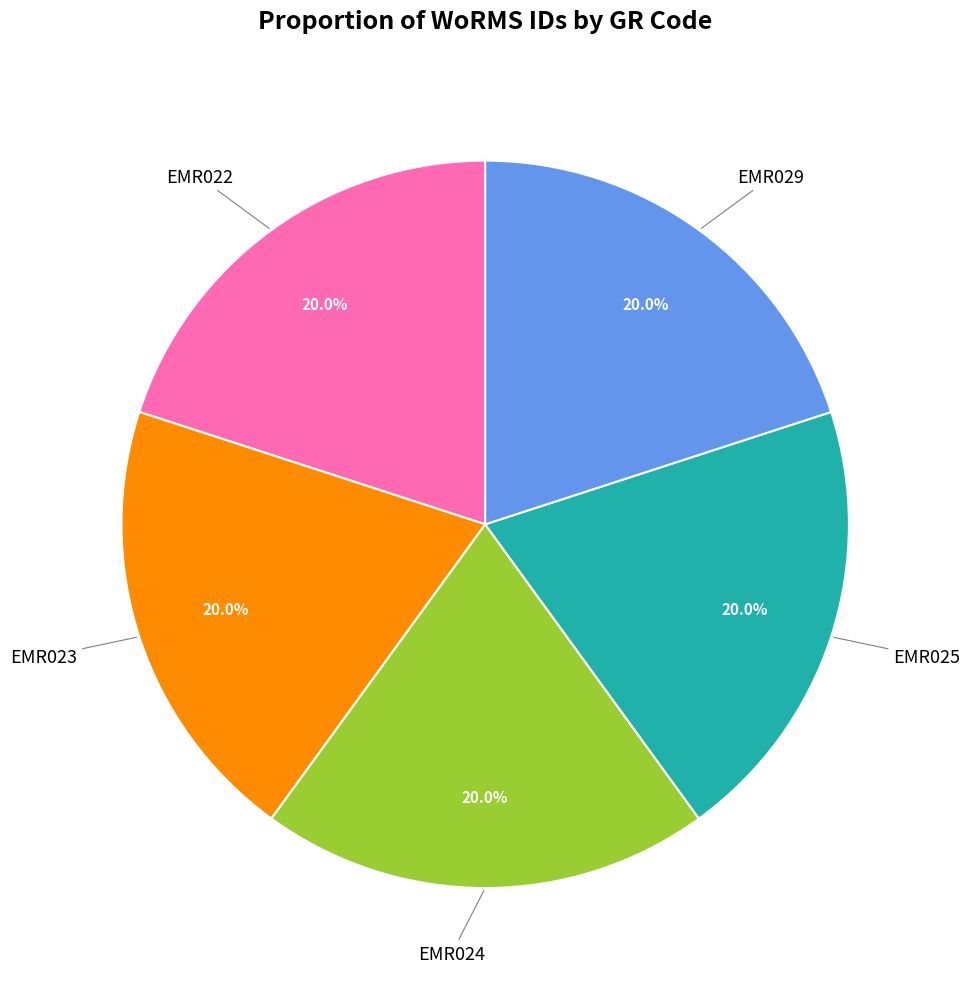

Is there any slice that represents more than half of the pie?

No